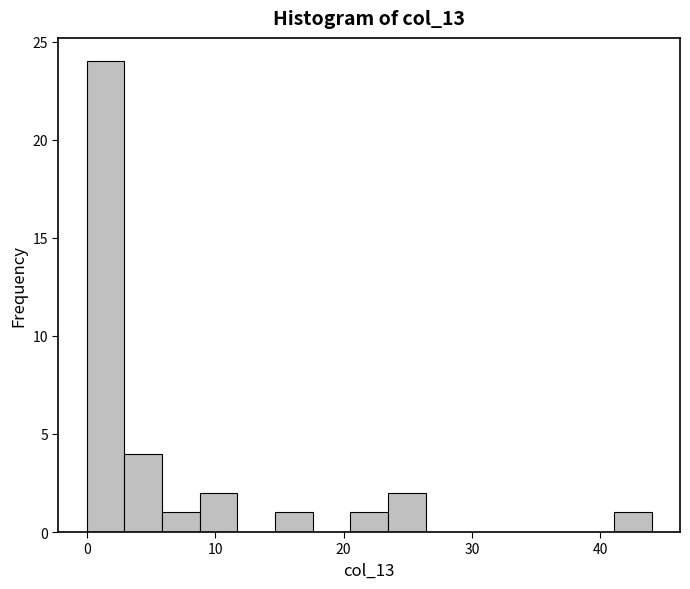

Read against the x-axis, roughly where is the centre of the tallest bar?

1